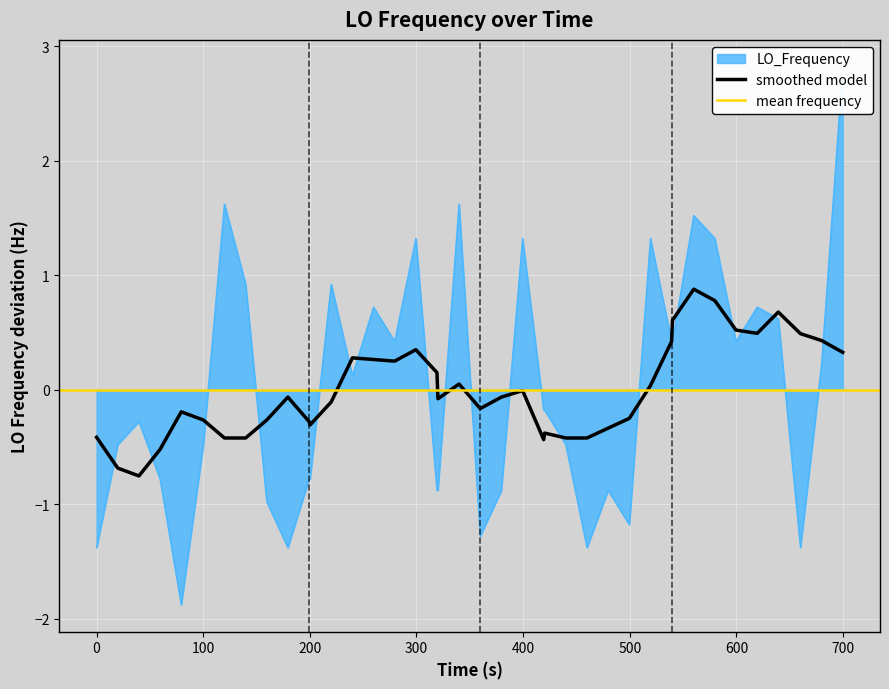

What is the highest value of the smoothed model series?

0.9